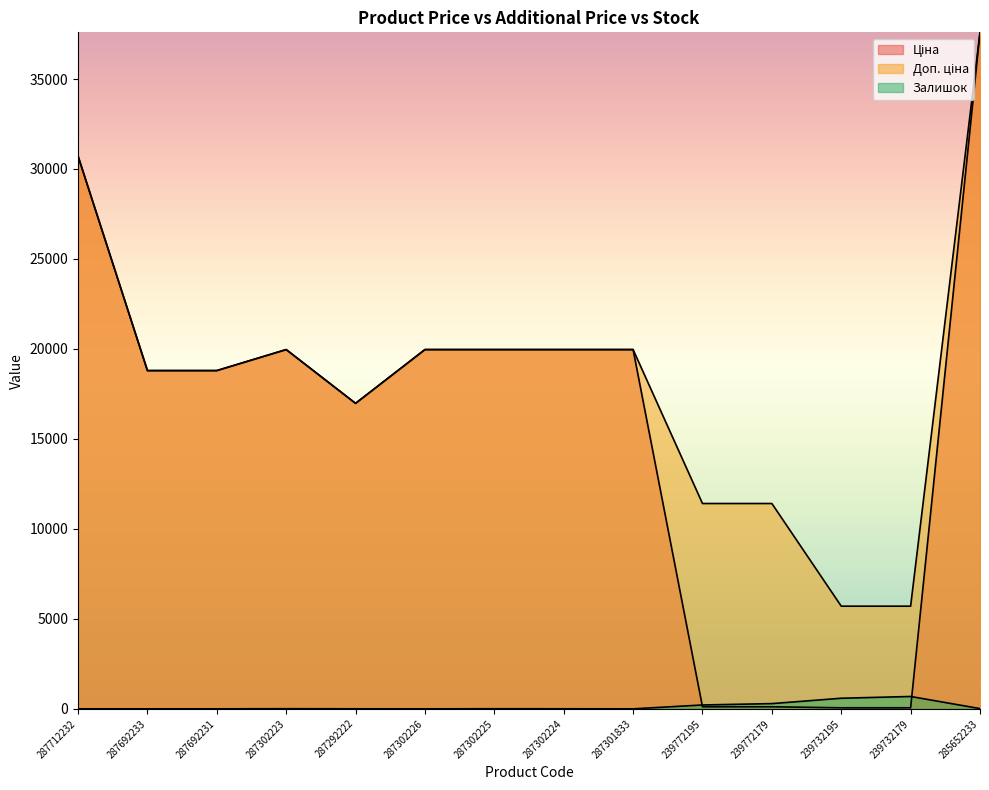

In Залишок, how many points are higher than both neighbors (excluding endpoints)?

3